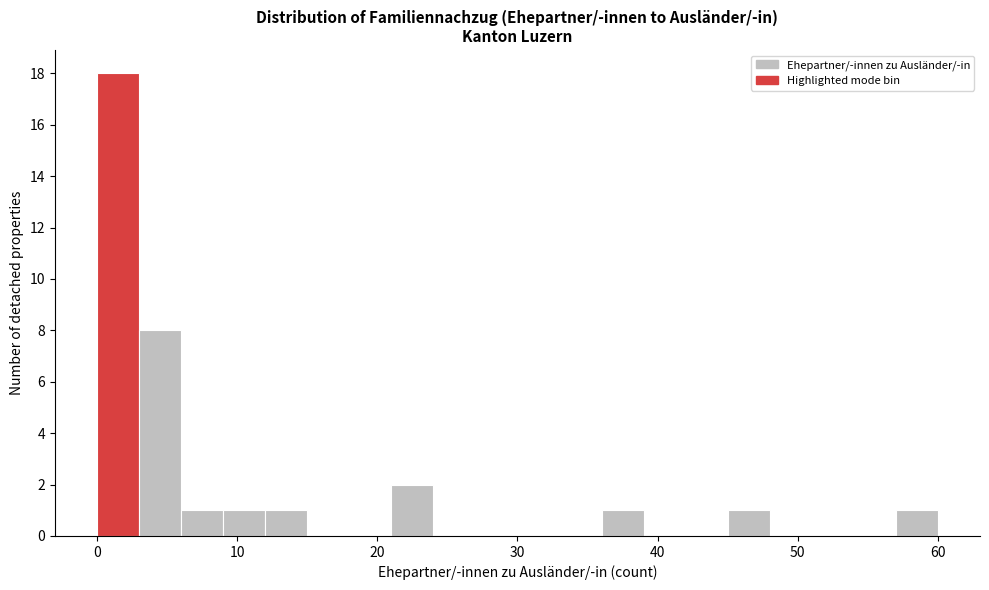

Around what value on the x-axis is the tallest bar? Give the approximate position of its centre, as read against the axis.

2